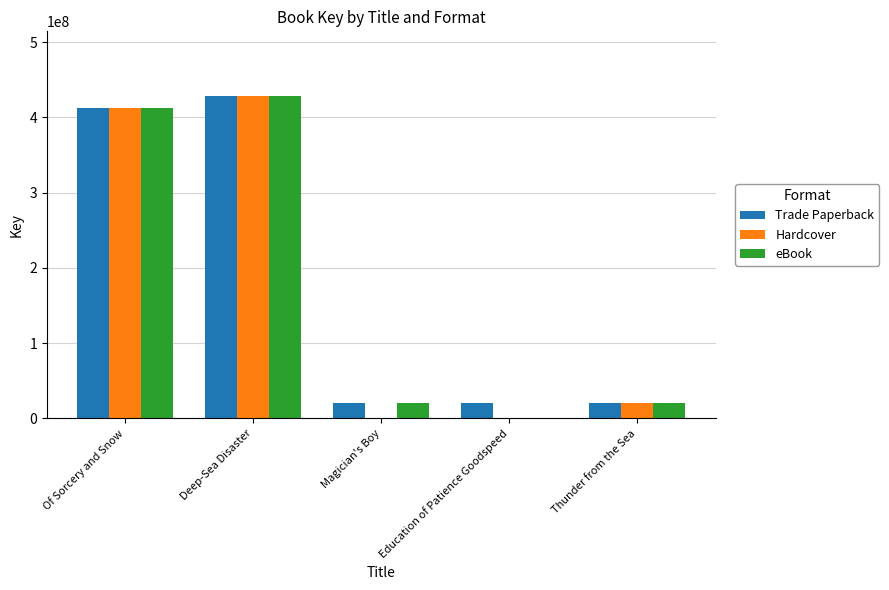

What value does the Trade Paperback series have at Thunder from the Sea, to the nearest 10?

20458030